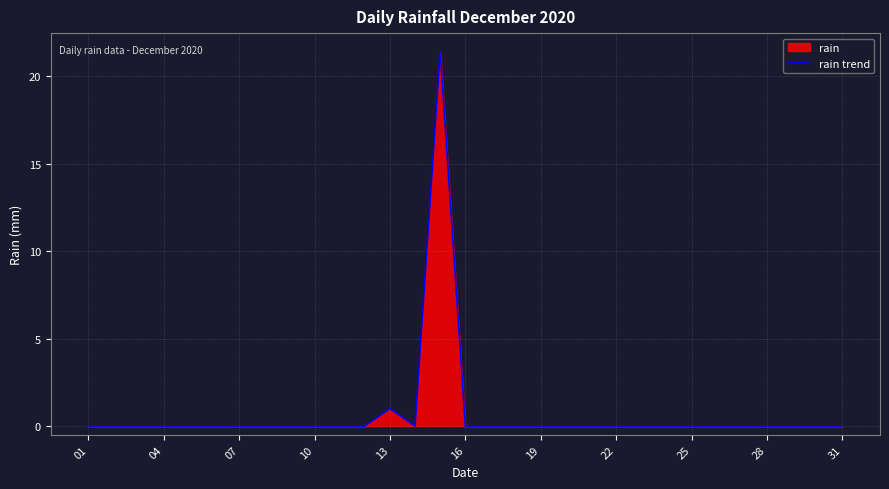

Where is the data nearest to the value 10?

13